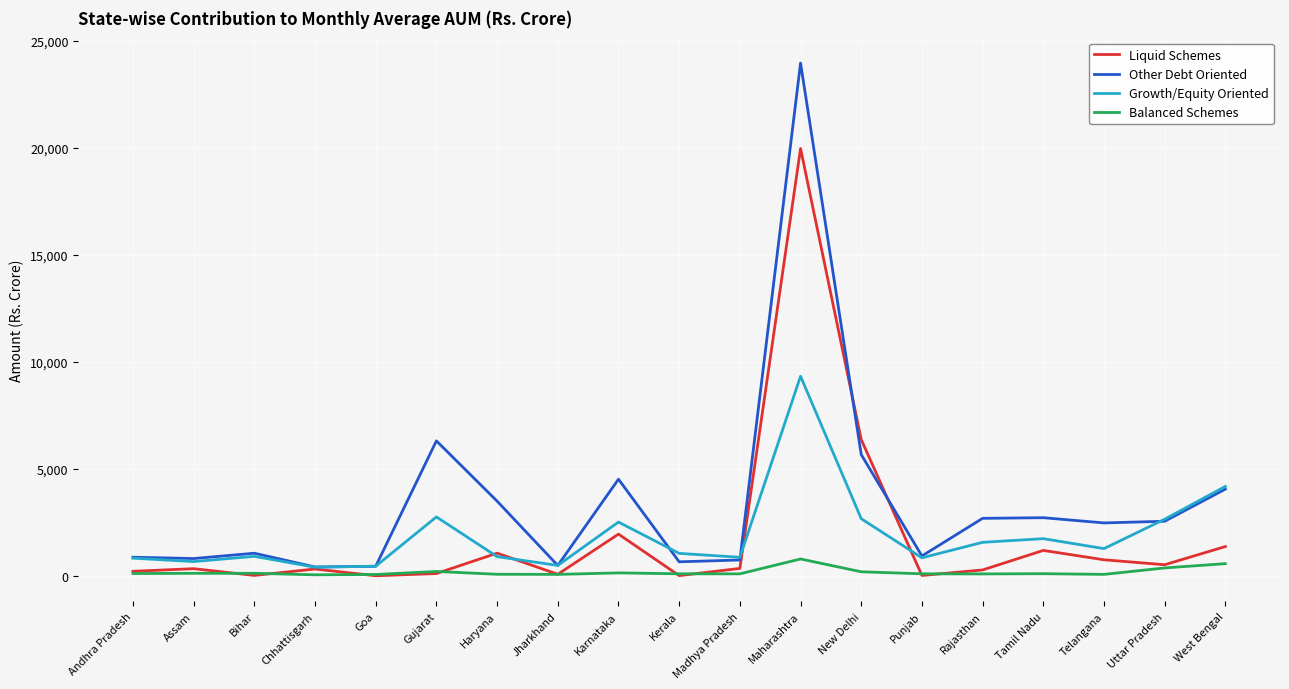

Which series has the largest range (max minus min)?

Other Debt Oriented